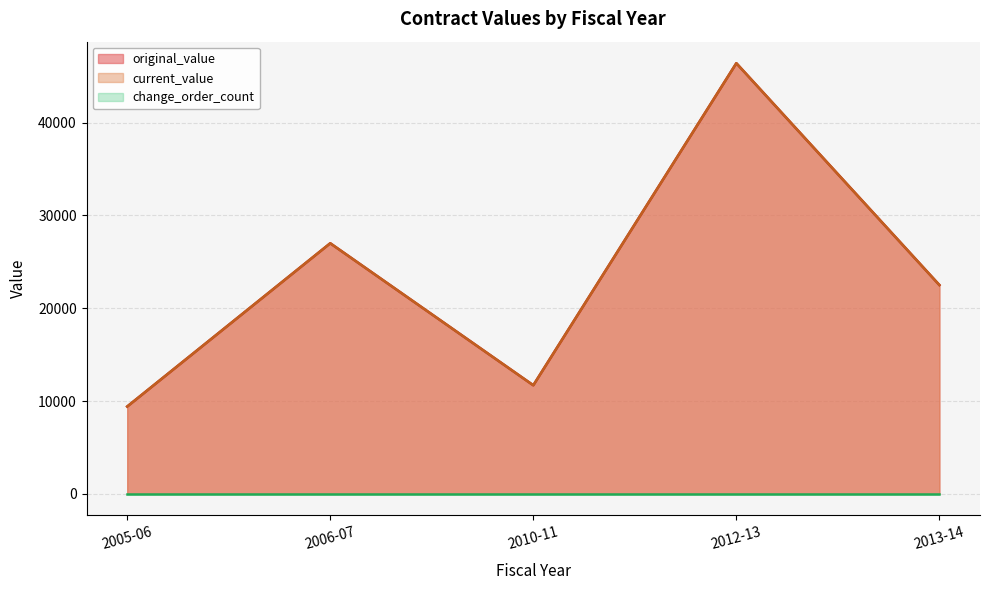

Which series has the largest total across all categories?

original_value